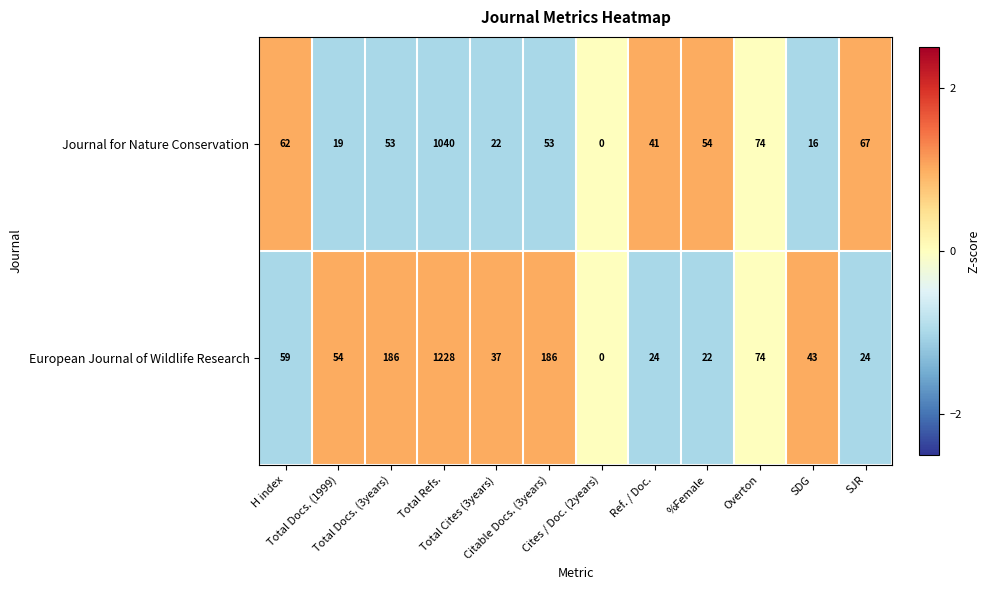

Rank the series by their average value, from highest to lowest.

European Journal of Wildlife Research, Journal for Nature Conservation